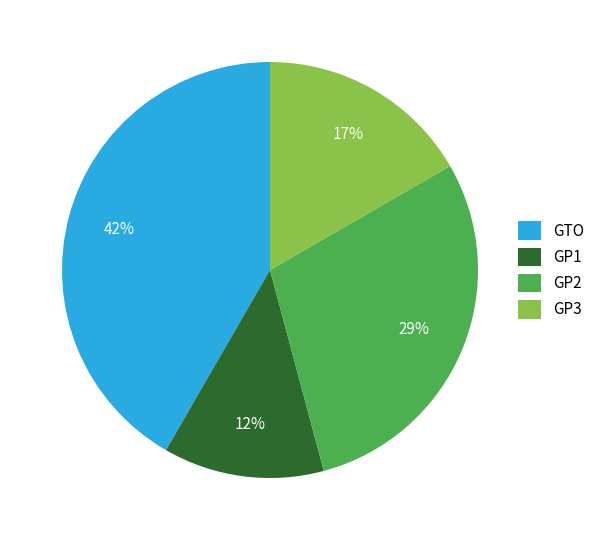

Rank the categories by value from lowest to highest.

GP1, GP3, GP2, GTO